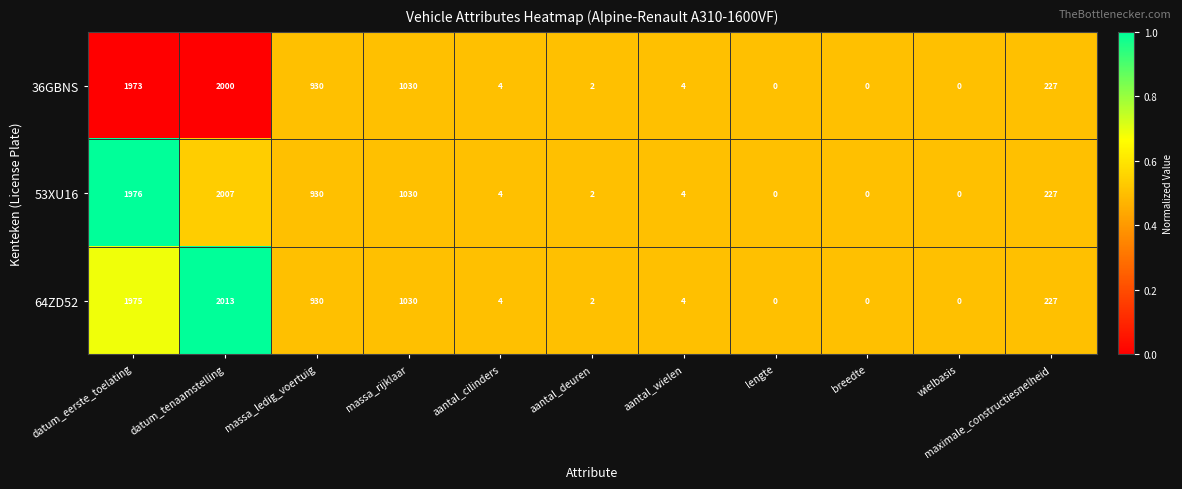

How many distinct data groups are displayed?

3